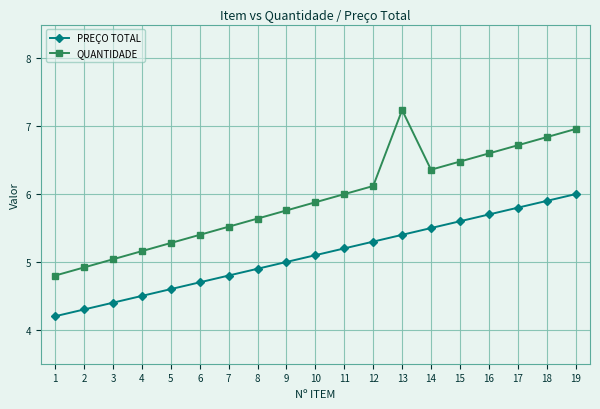

What is the difference between the highest and lowest values at 5?

0.7